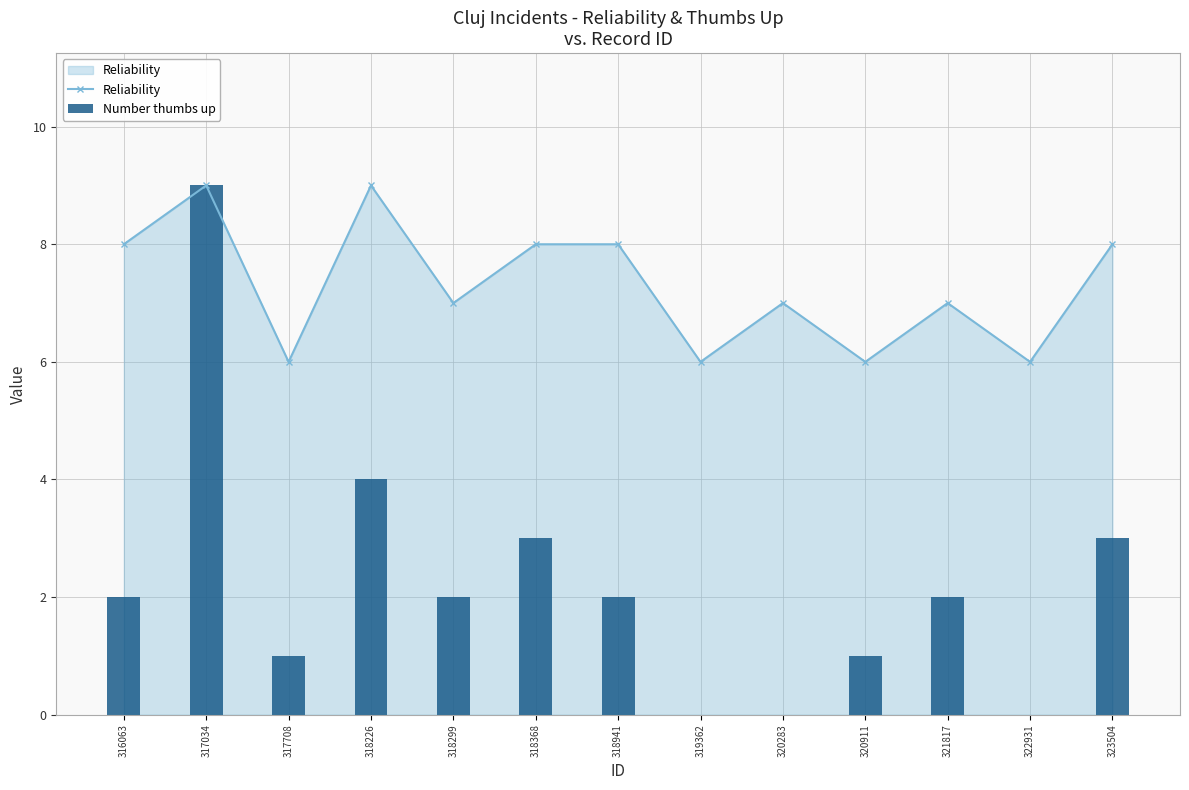

Between 322931 and 318941, which is larger?

318941